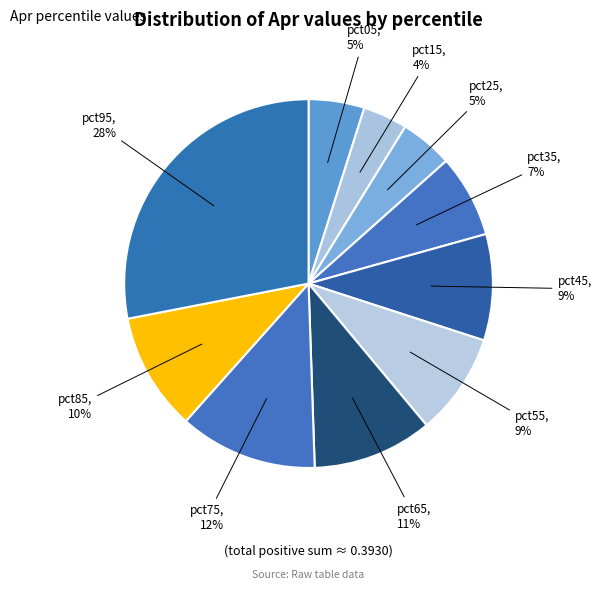

To the nearest percent, what percentage of the pie is pct55?

9%